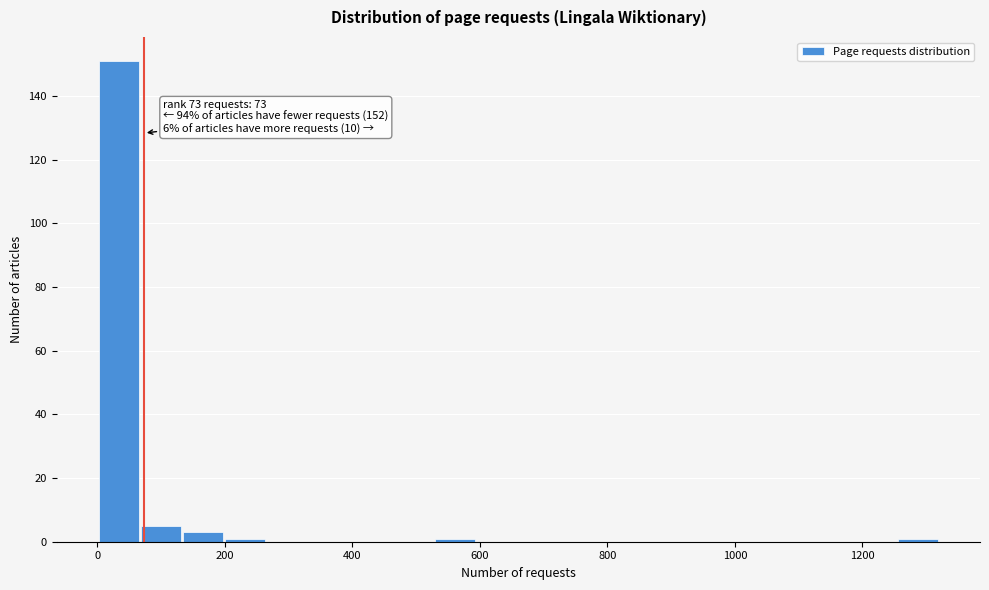

Read against the x-axis, roughly where is the centre of the tallest bar?

40